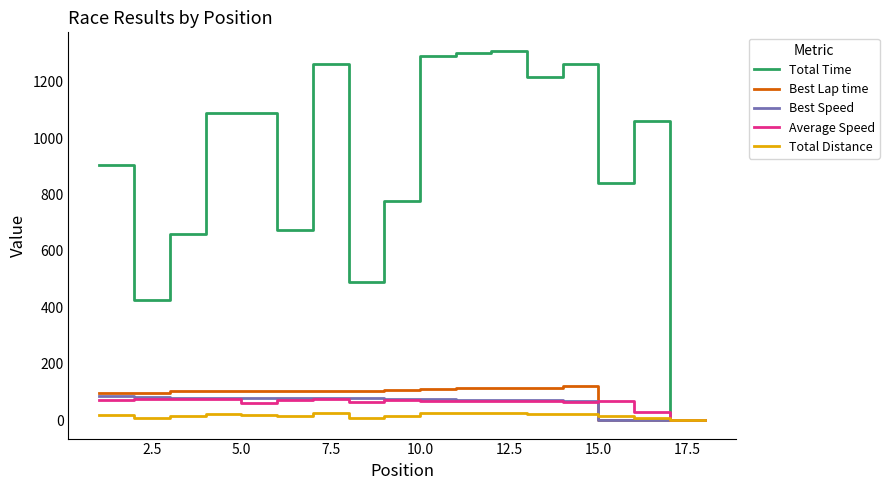

Which series has the largest range (max minus min)?

Total Time